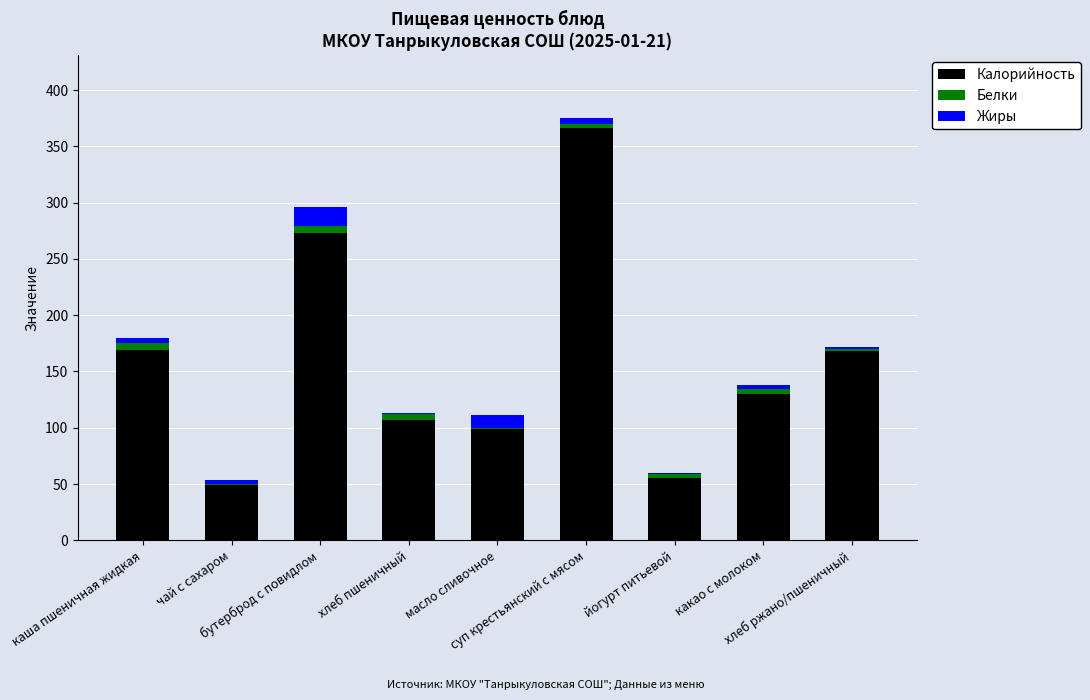

What is the highest value of the Калорийность series?

366.0